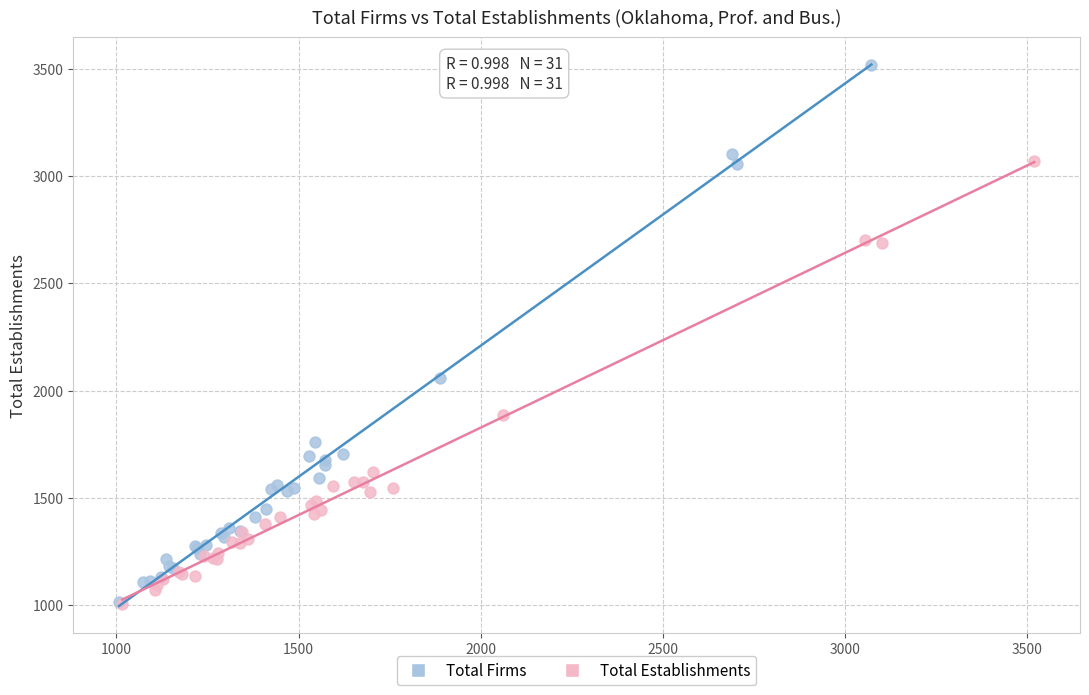

Which series has the widest spread of Y values?

Total Firms